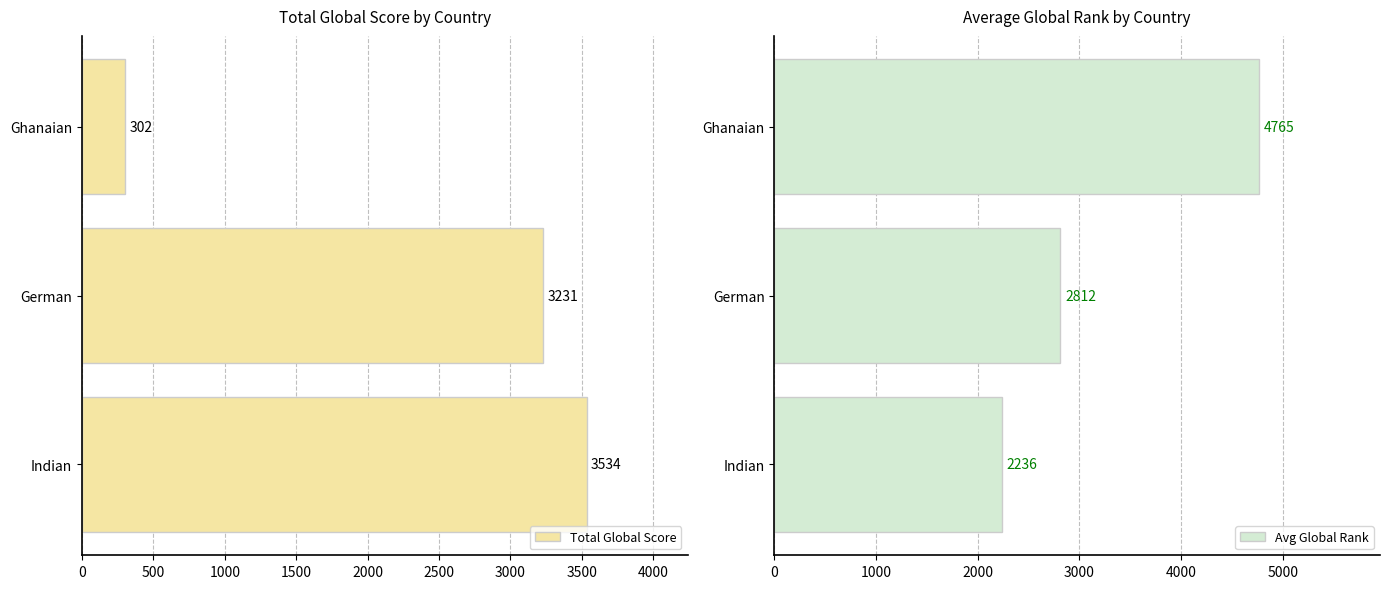

Is it true that Total Global Score equals 3231 at German?

True